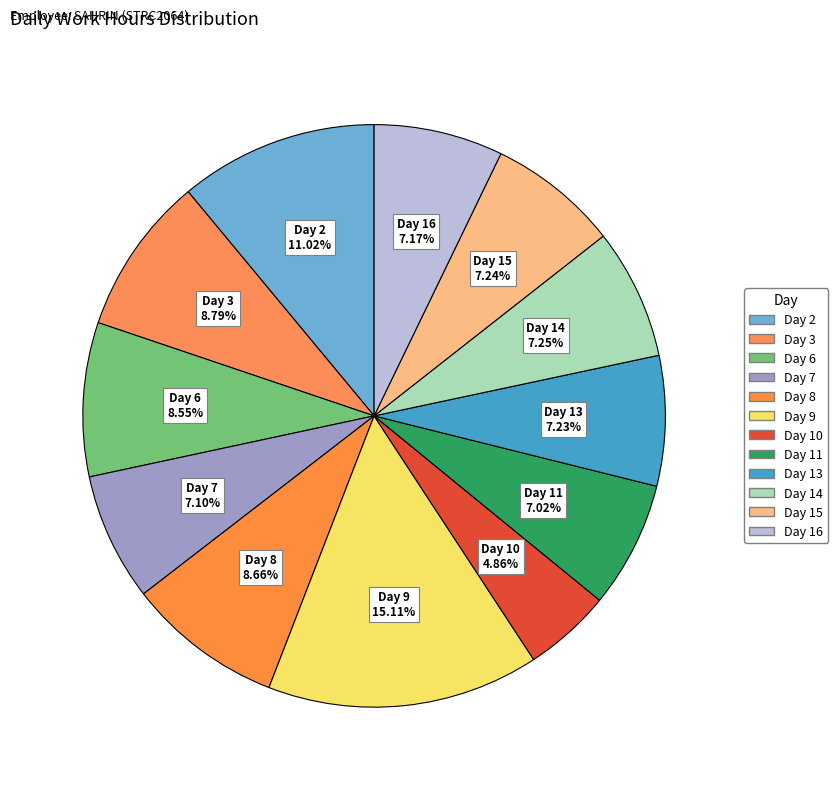

How many segments does this pie chart have?

12